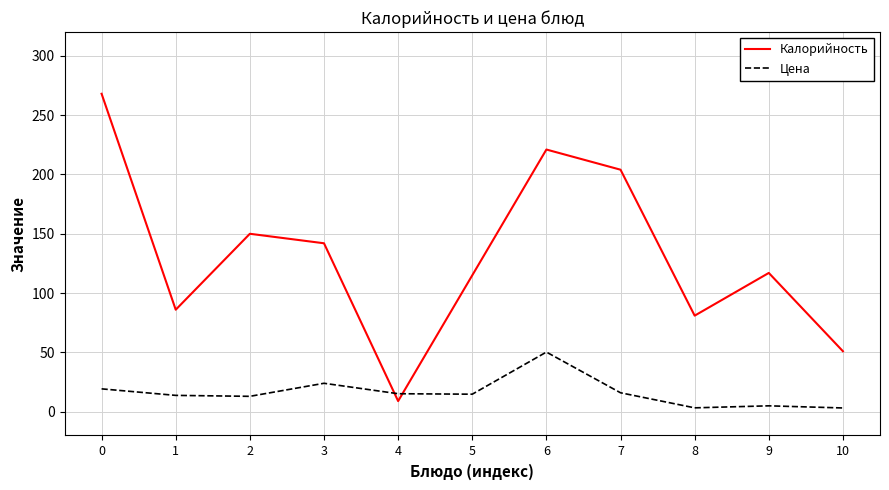

Where is the first local minimum for Калорийность?

1